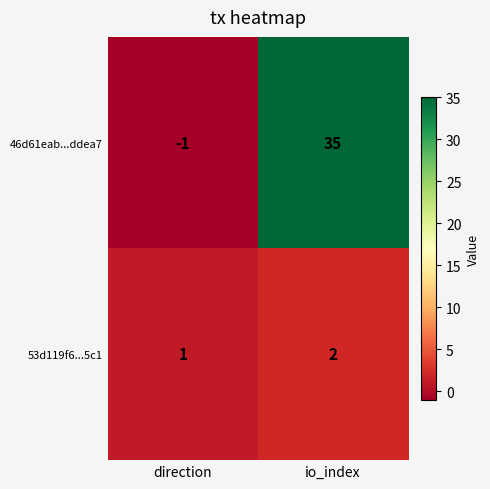

The 53d119f6...5c1 series shows 1 at direction. True or false?

True